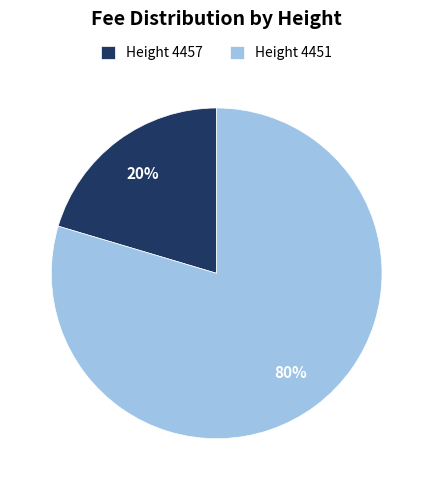

Between Height 4451 and Height 4457, which is larger?

Height 4451